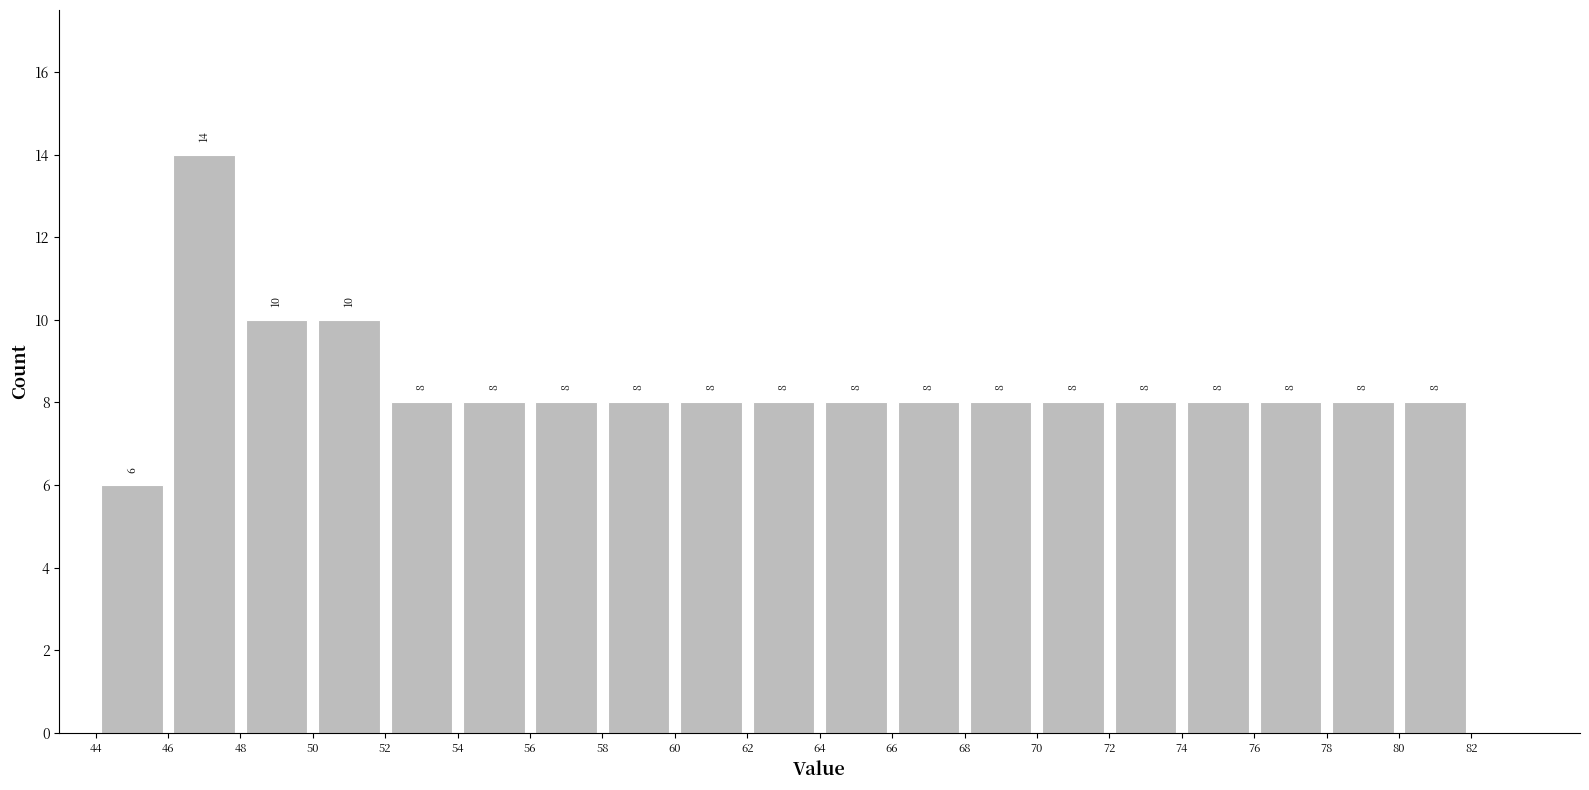

Over which range of the x-axis is the bar tallest?

46 to 48